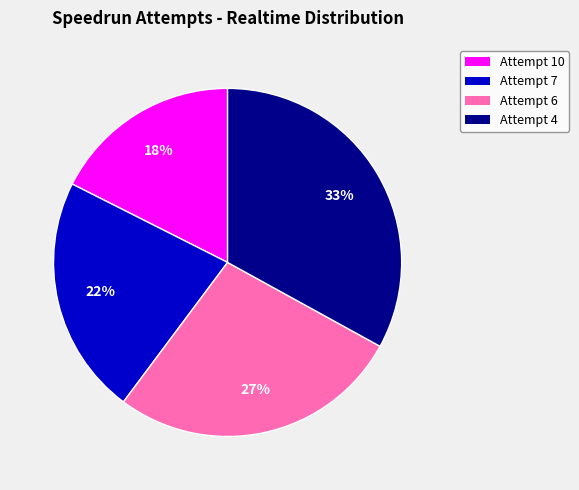

Is there any slice that represents more than half of the pie?

No